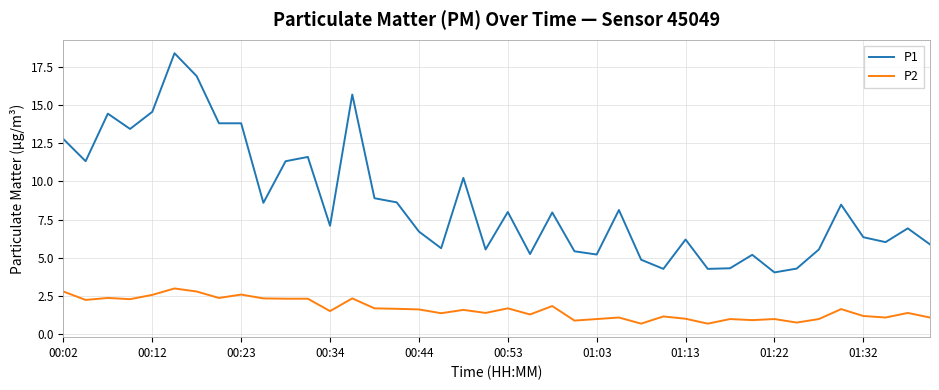

Which series has the widest spread of values?

P1